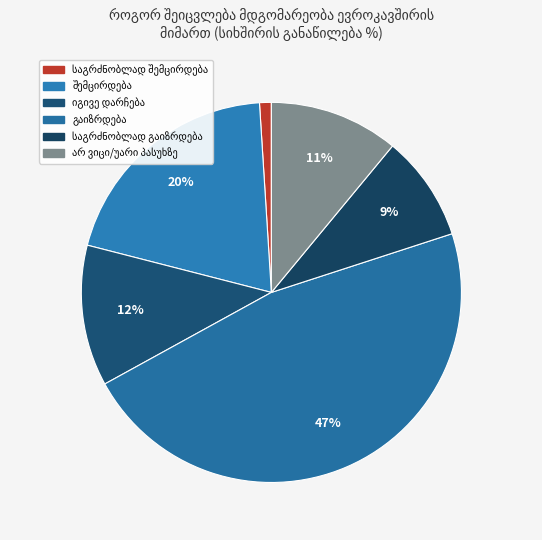

The საგრძნობლად გაიზრდება slice represents 21% of the pie. True or false?

False